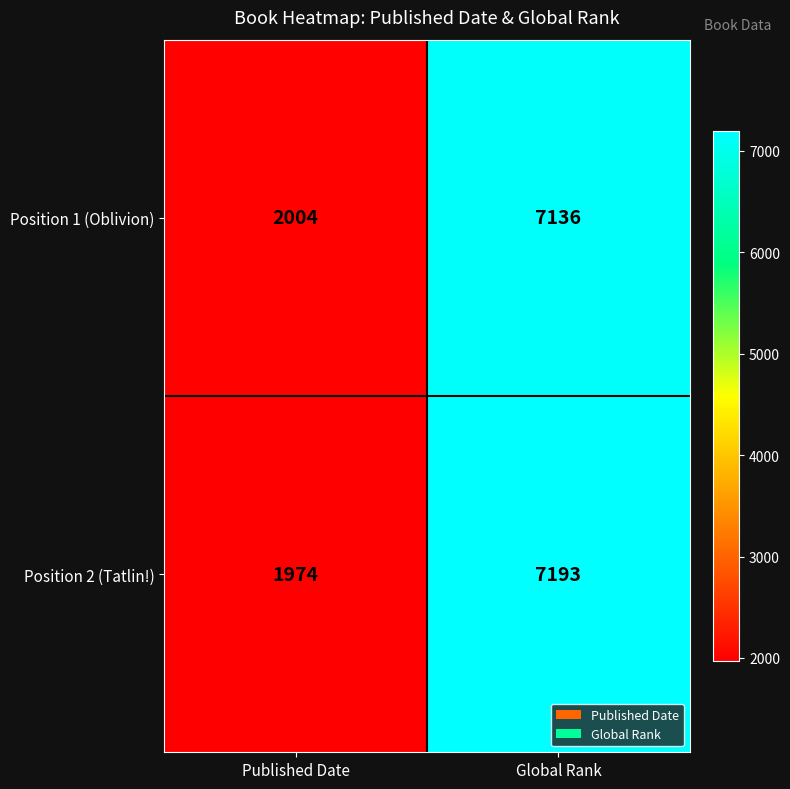

The Position 2 (Tatlin!) series shows 3549 at Global Rank. True or false?

False